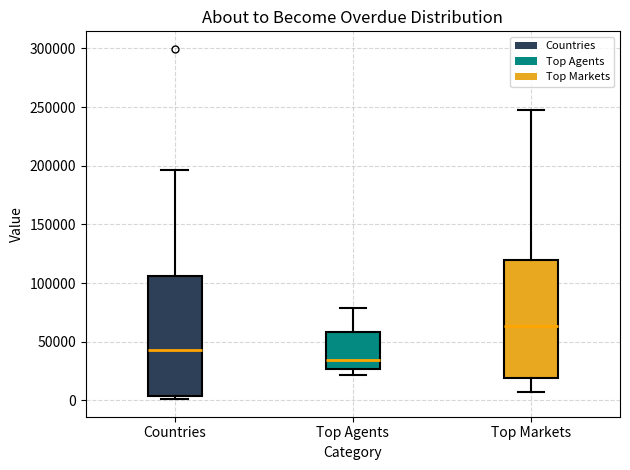

Reading left to right, read every box against the y-axis: the position of its median line, the range the box covers, and the ends of its whiskers. The values are not printed on the chart, so give them approximately, as read against the axis.

Countries: median 45000, box 5000 to 105000, whiskers 0 to 195000
Top Agents: median 35000, box 25000 to 60000, whiskers 20000 to 80000
Top Markets: median 65000, box 20000 to 120000, whiskers 5000 to 250000